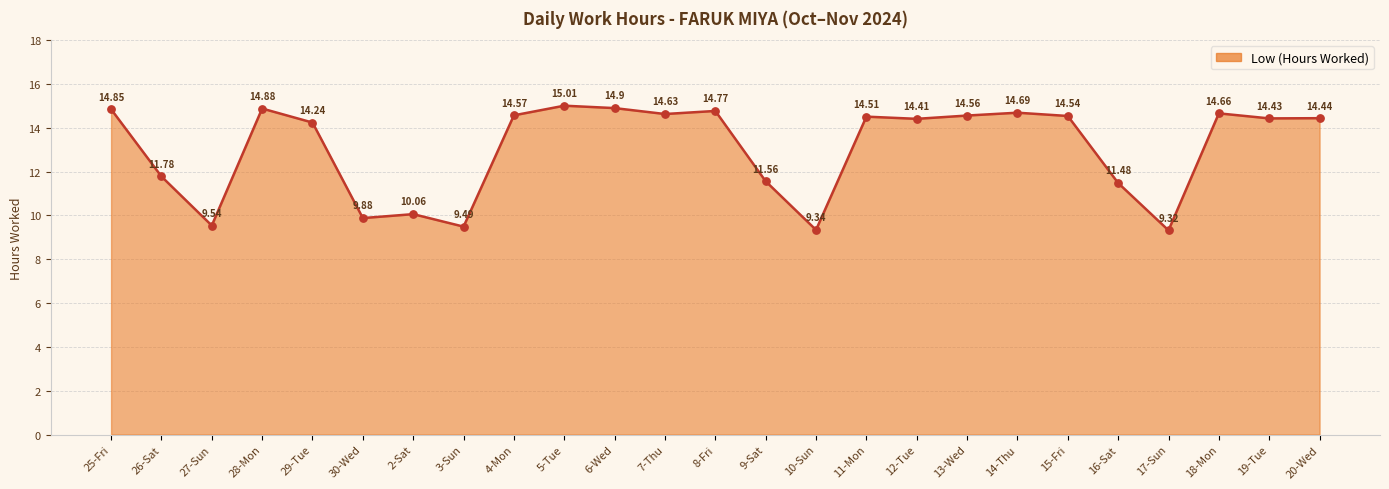

What is the change in value from 26-Sat to 15-Fri?

+2.8